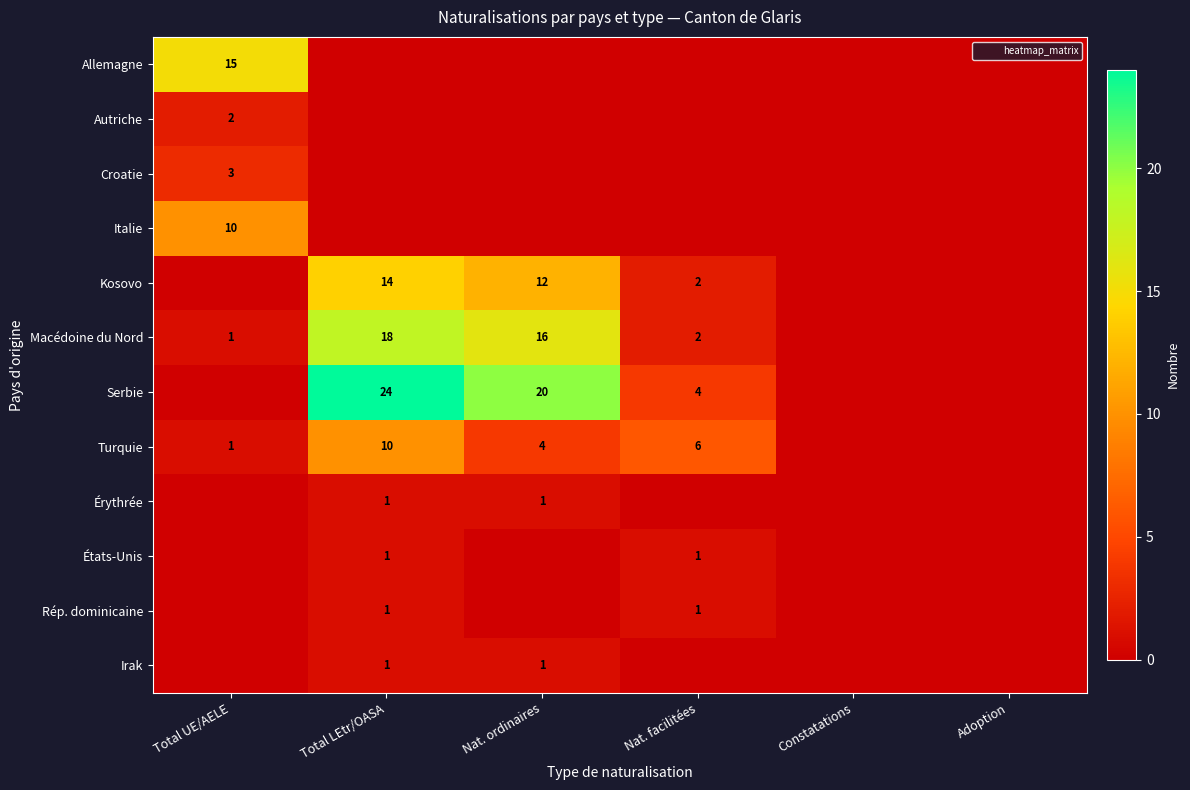

Is it true that Macédoine du Nord equals 16 at Nat. ordinaires?

True